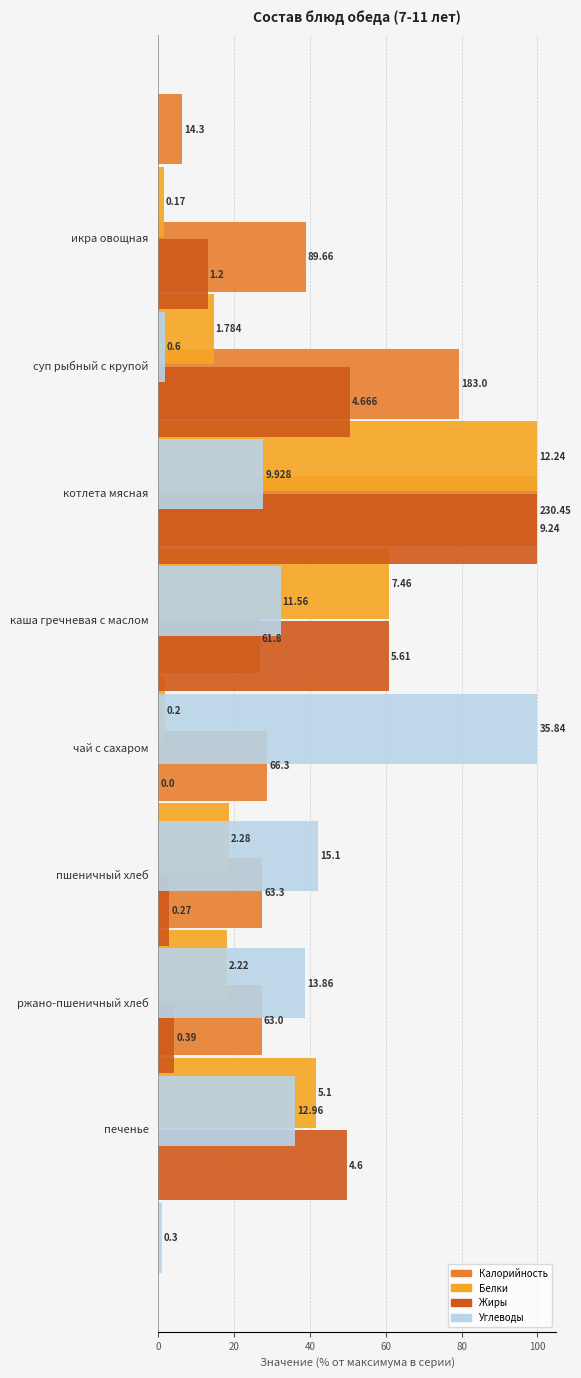

What is the maximum value for Белки?

100.0